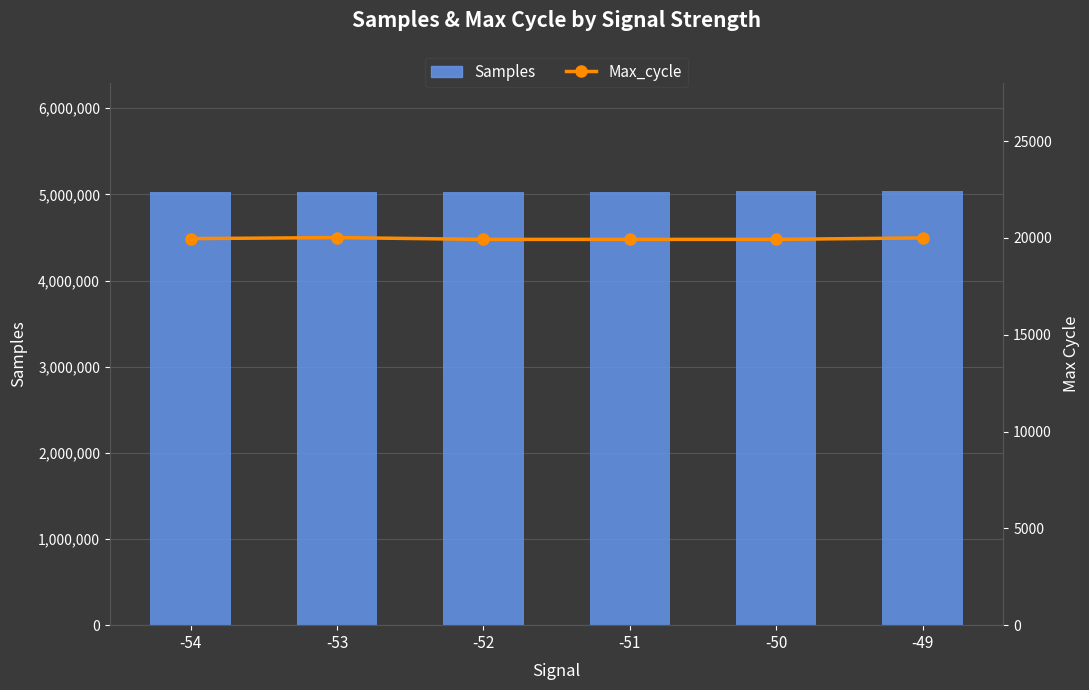

What is the value of the Samples bar at the 2nd from the left?

5032383